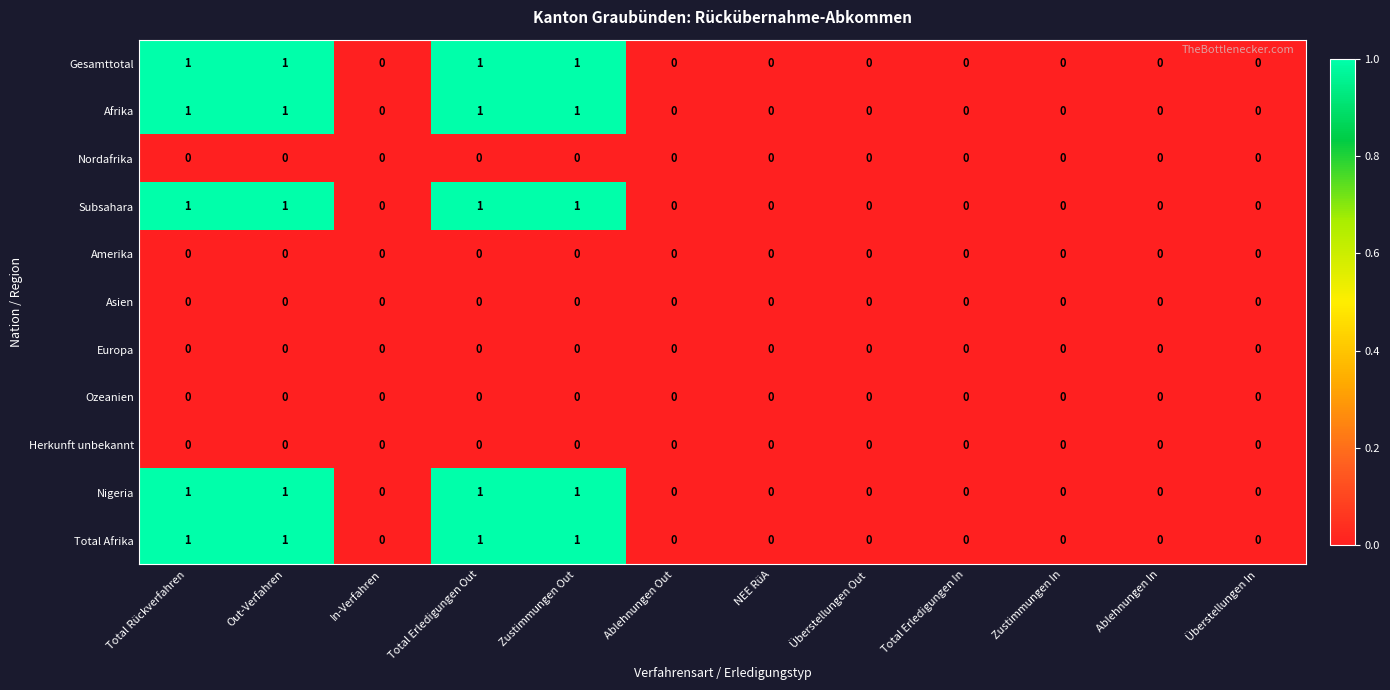

Is it true that Subsahara equals 1 at Ablehnungen Out?

False